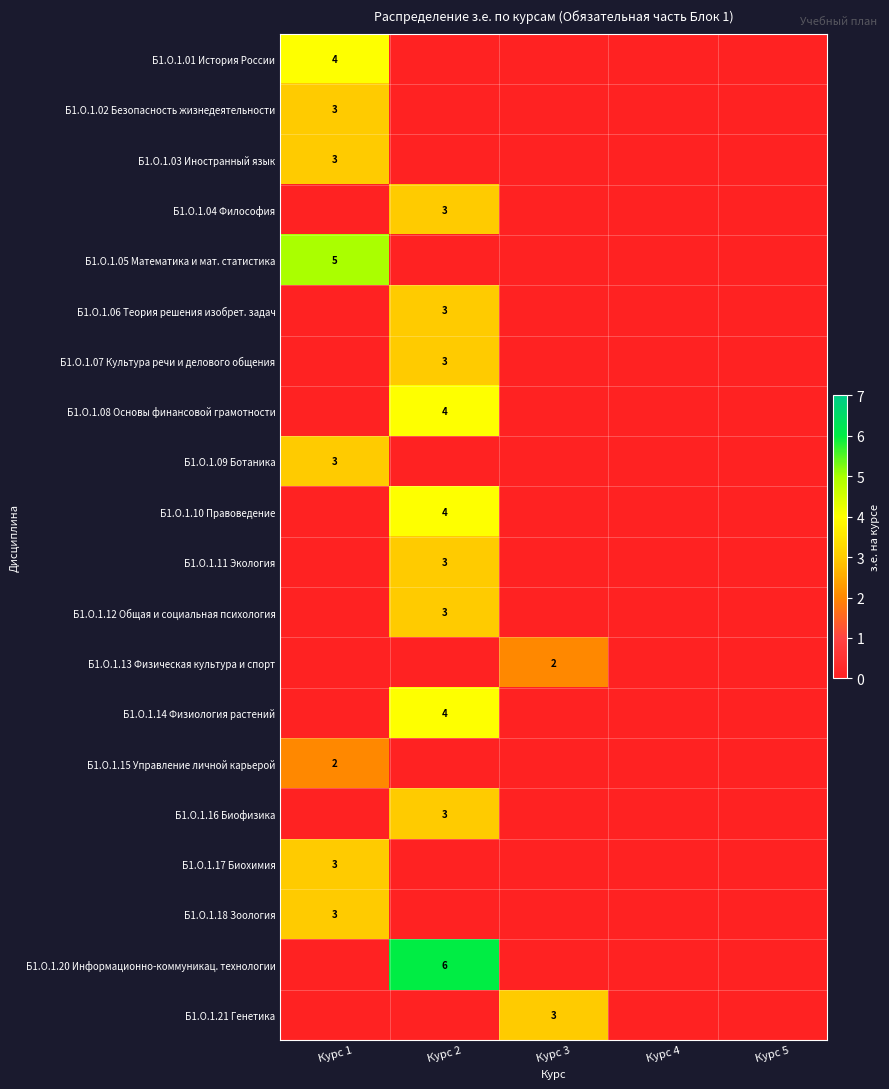

True or false: Б1.О.1.07 Культура речи и делового общения has a value of 3 at Курс 2.

True